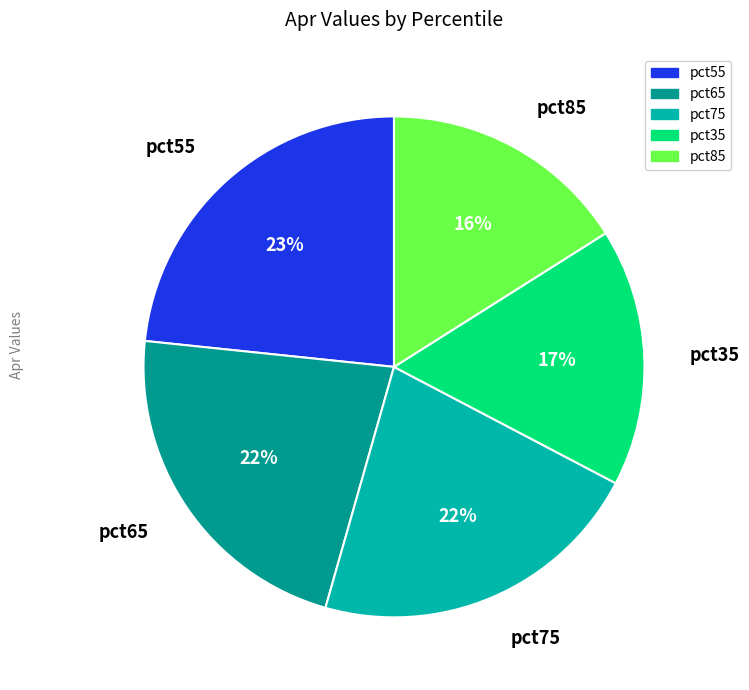

True or false: pct75 accounts for 9% of the total.

False